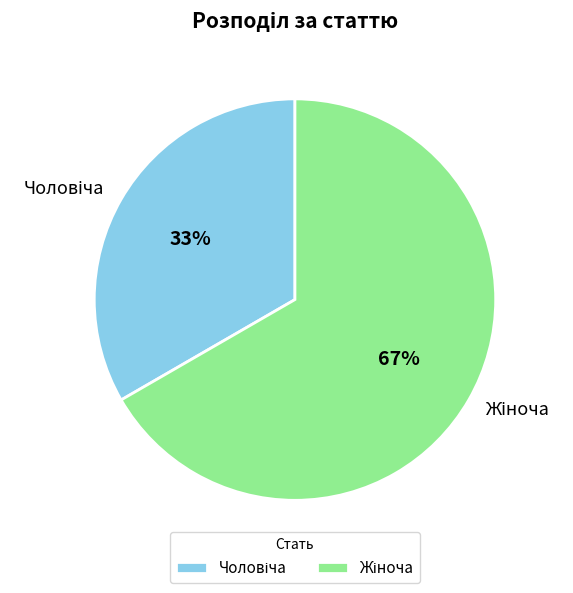

Is there a majority slice in this chart?

Yes